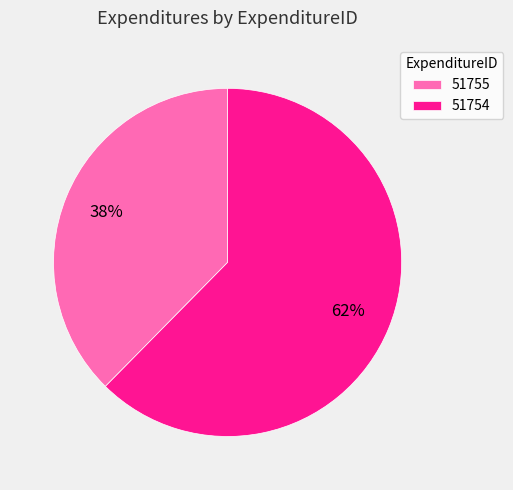

Between 51755 and 51754, which is larger?

51754